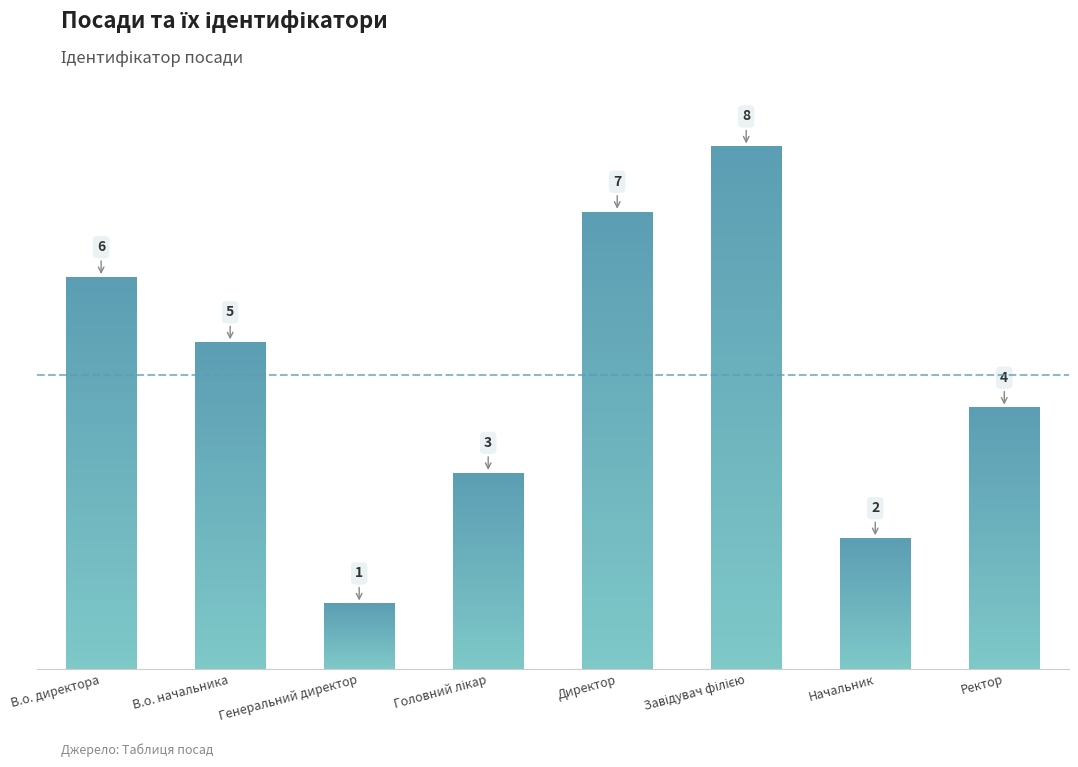

Which label corresponds to the smallest value in the chart?

Генеральний директор